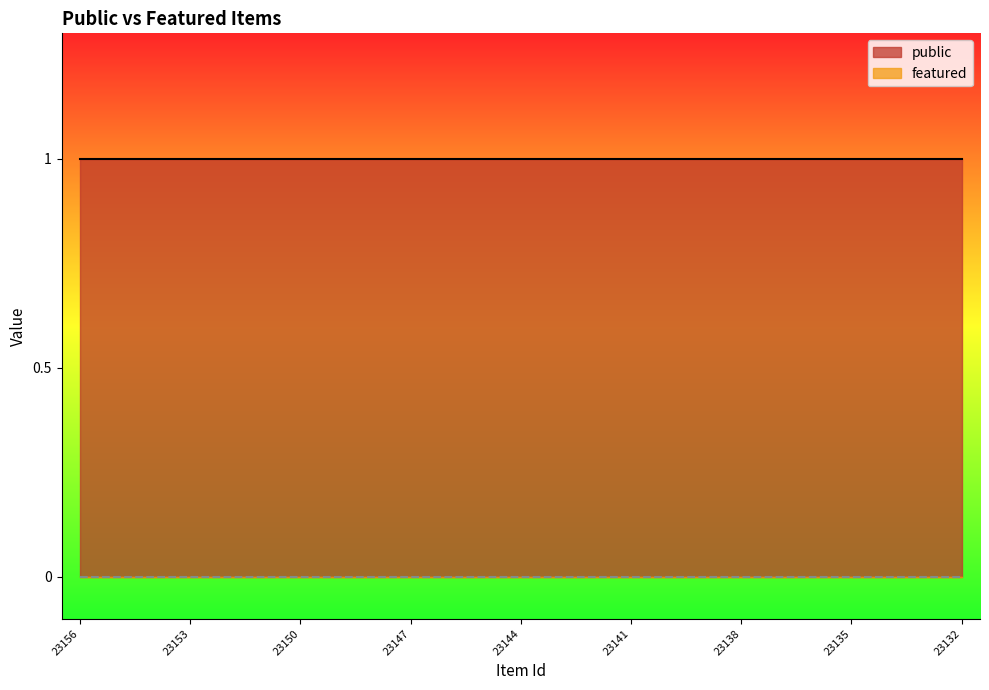

Reading right to left, what are all the values shown in this chart?

public: 23132=1	23133=1	23134=1	23135=1	23136=1	23137=1	23138=1	23139=1	23140=1	23141=1	23142=1	23143=1	23144=1	23145=1	23146=1	23147=1	23148=1	23149=1	23150=1	23151=1	23152=1	23153=1	23154=1	23155=1	23156=1
featured: 23132=0	23133=0	23134=0	23135=0	23136=0	23137=0	23138=0	23139=0	23140=0	23141=0	23142=0	23143=0	23144=0	23145=0	23146=0	23147=0	23148=0	23149=0	23150=0	23151=0	23152=0	23153=0	23154=0	23155=0	23156=0